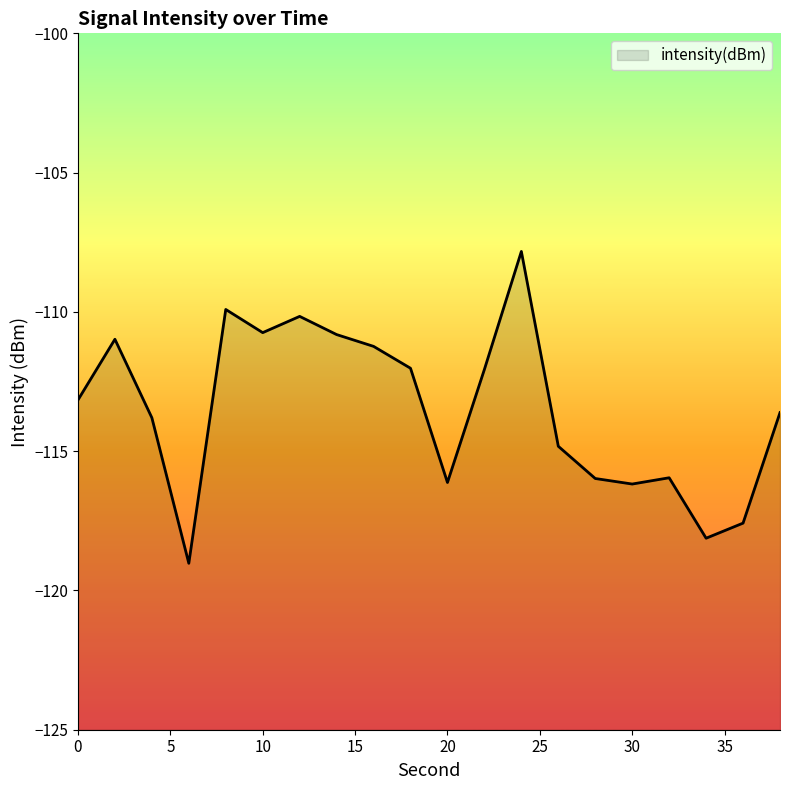

How many lines are shown in the chart?

1